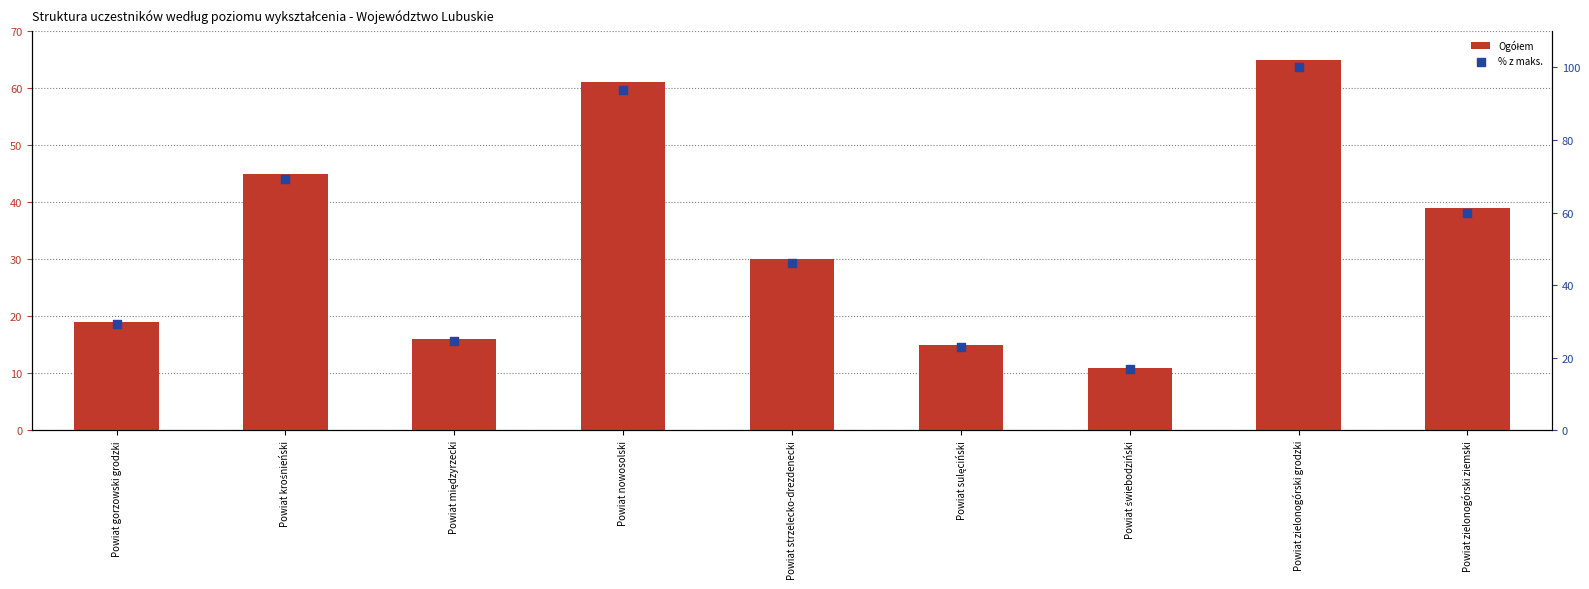

What is the total value across all series at Powiat strzelecko-drezdenecki?

76.2